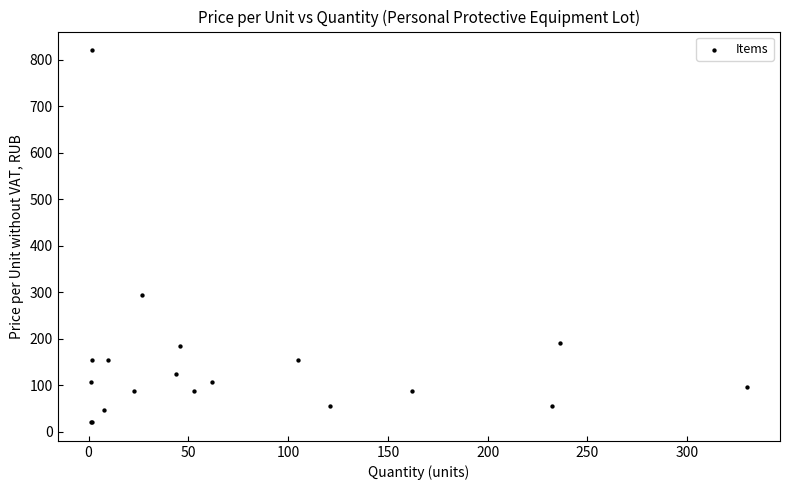

What Y value in the scatter plot is closest to 420?

293.3